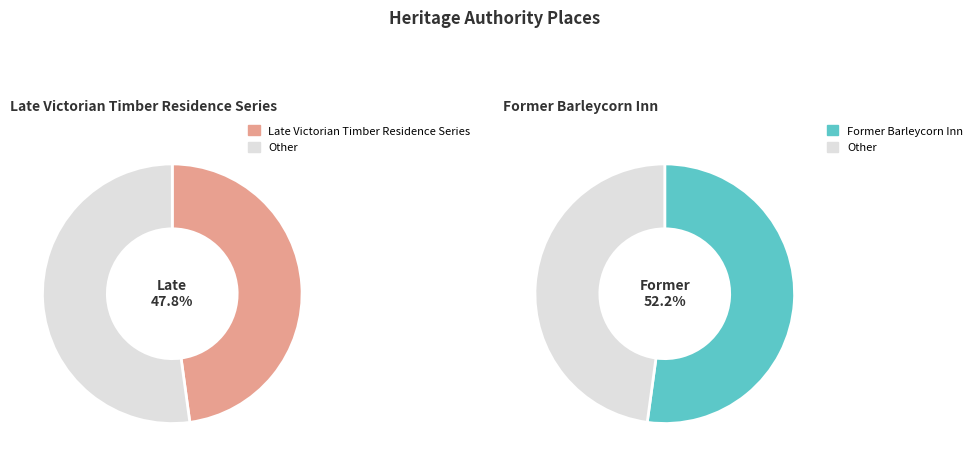

Does any single category account for the majority?

Yes